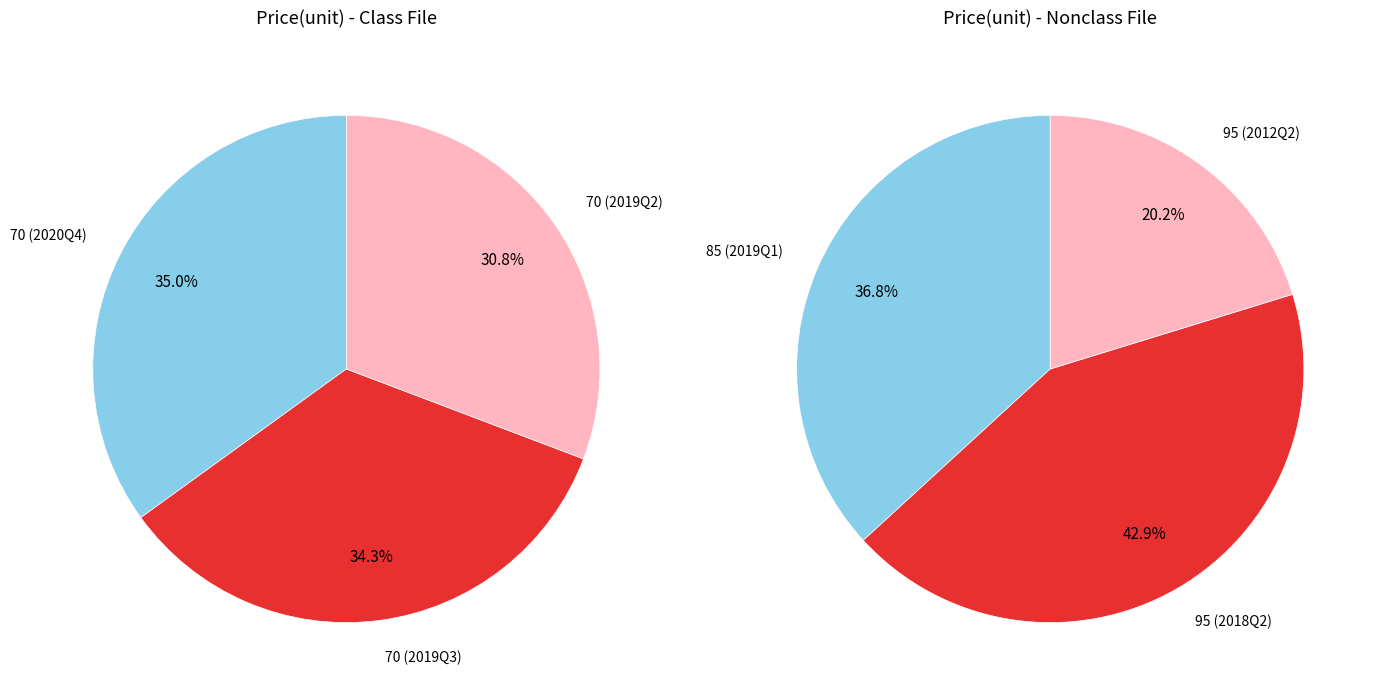

Does any single category account for the majority?

No